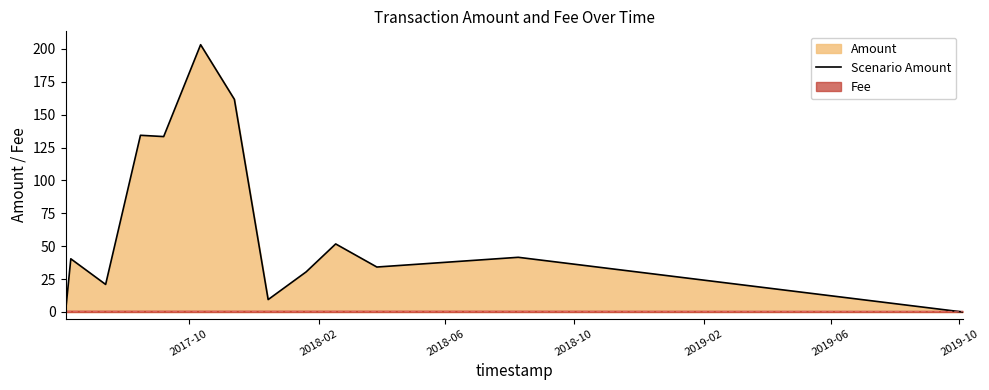

What is the highest value of the Scenario Amount series?

203.1